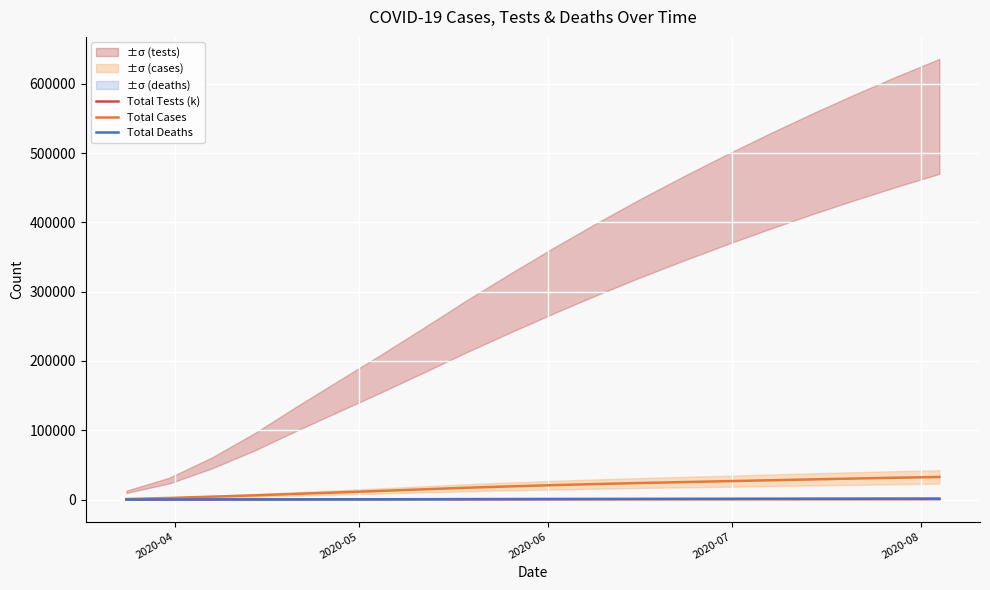

How many data points does each series have?

20